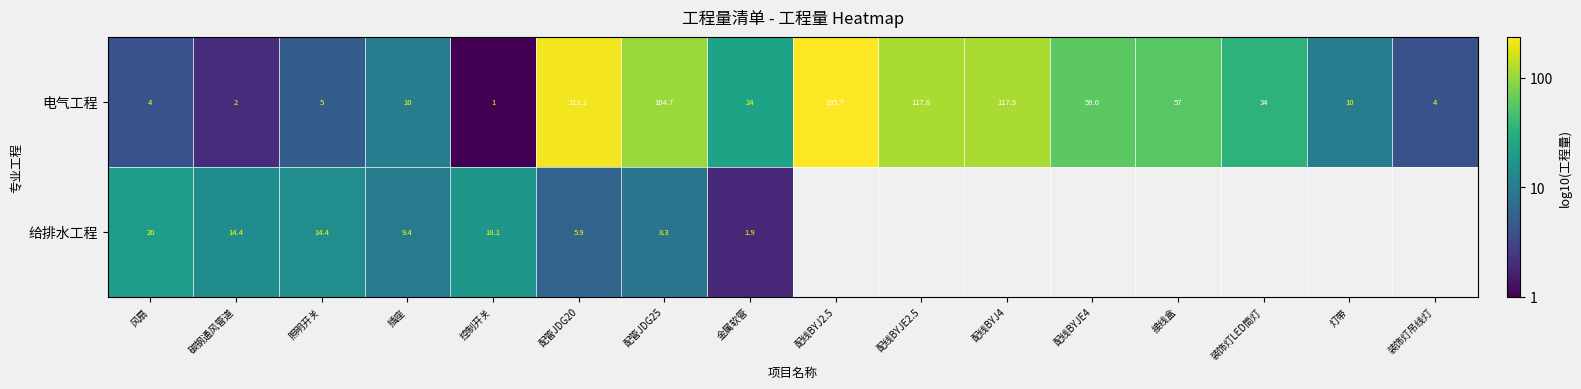

At which label does 电气工程 reach its minimum?

控制开关